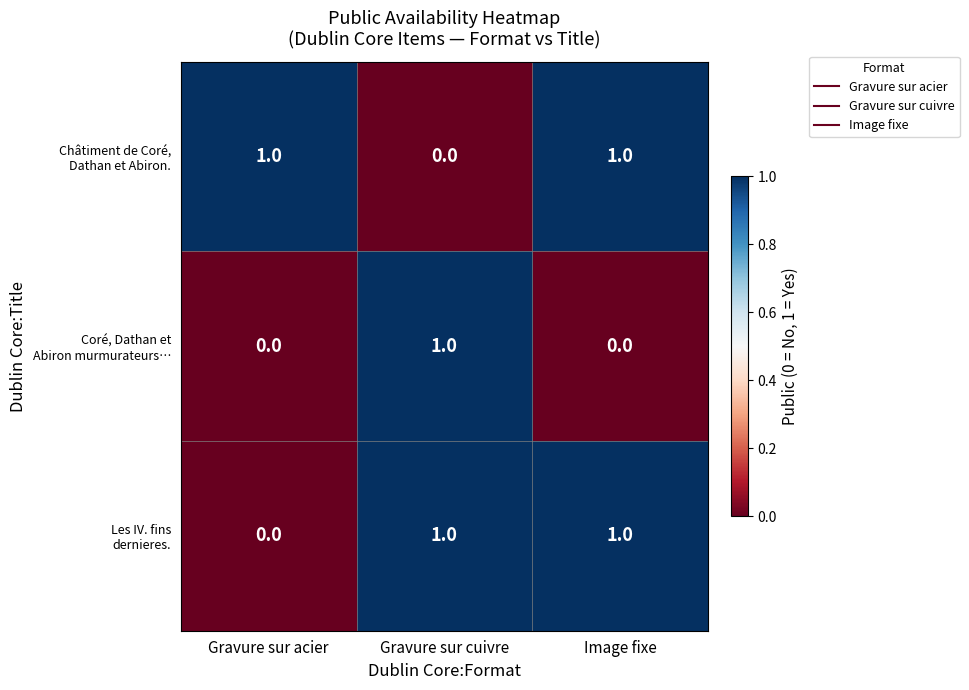

Count the number of categories in the chart.

3